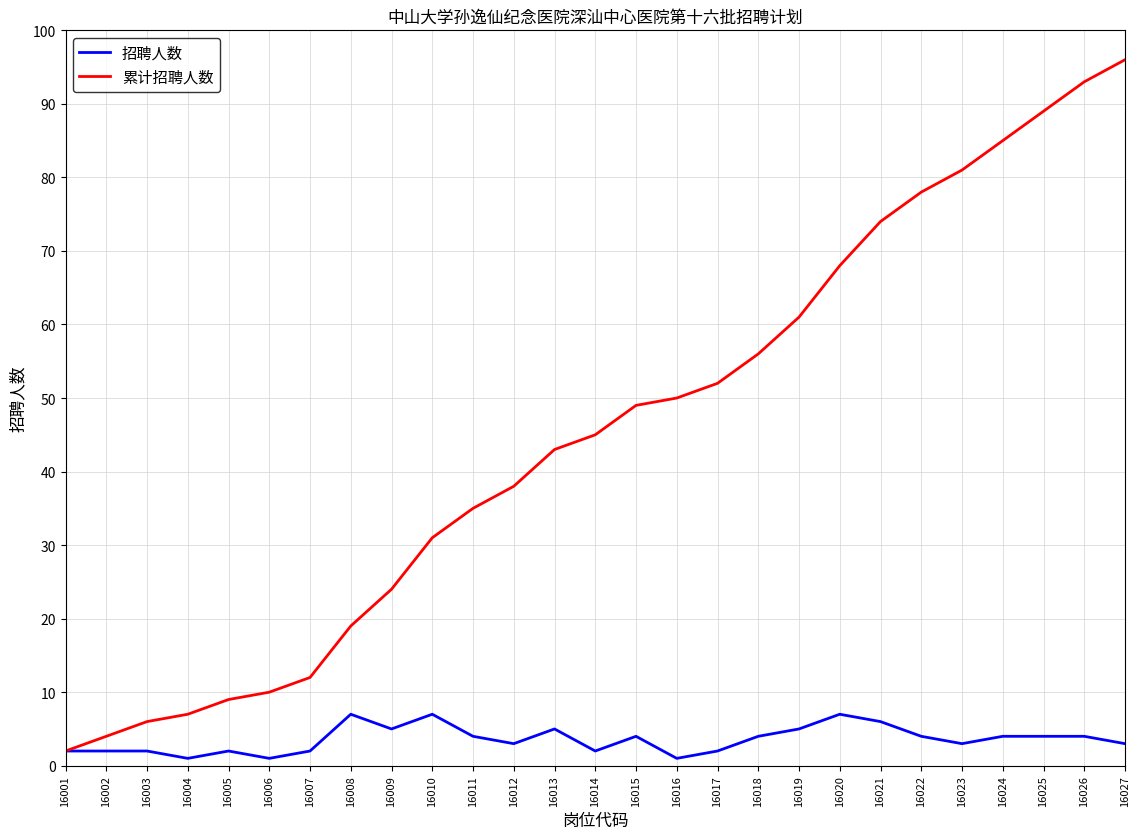

At which category is the sum across all series the highest?

16027